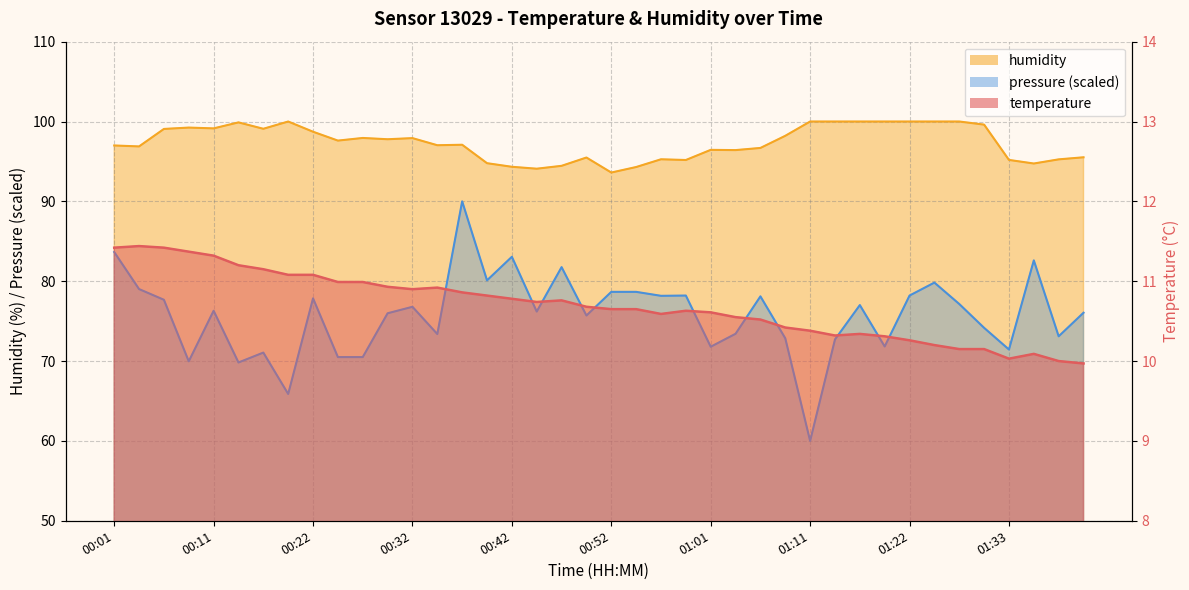

Reading left to right, extract all data points from this chart.

temperature: 00:01=11.4	00:04=11.4	00:06=11.4	00:09=11.4	00:11=11.3	00:14=11.2	00:17=11.2	00:20=11.1	00:22=11.1	00:24=11.0	00:27=11.0	00:29=10.9	00:32=10.9	00:34=10.9	00:37=10.9	00:39=10.8	00:42=10.8	00:44=10.7	00:47=10.8	00:49=10.7	00:52=10.7	00:54=10.7	00:56=10.6	00:59=10.6	01:01=10.6	01:04=10.6	01:06=10.5	01:09=10.4	01:11=10.4	01:14=10.3	01:16=10.3	01:19=10.3	01:22=10.3	01:25=10.2	01:28=10.2	01:30=10.2	01:33=10.0	01:35=10.1	01:38=10.0	01:41=10.0
humidity: 00:01=97.0	00:04=96.9	00:06=99.1	00:09=99.2	00:11=99.1	00:14=99.9	00:17=99.1	00:20=100.0	00:22=98.7	00:24=97.6	00:27=97.9	00:29=97.8	00:32=97.9	00:34=97.0	00:37=97.1	00:39=94.8	00:42=94.3	00:44=94.1	00:47=94.5	00:49=95.5	00:52=93.6	00:54=94.3	00:56=95.3	00:59=95.2	01:01=96.5	01:04=96.4	01:06=96.7	01:09=98.2	01:11=100.0	01:14=100.0	01:16=100.0	01:19=100.0	01:22=100.0	01:25=100.0	01:28=100.0	01:30=99.6	01:33=95.2	01:35=94.7	01:38=95.3	01:41=95.5